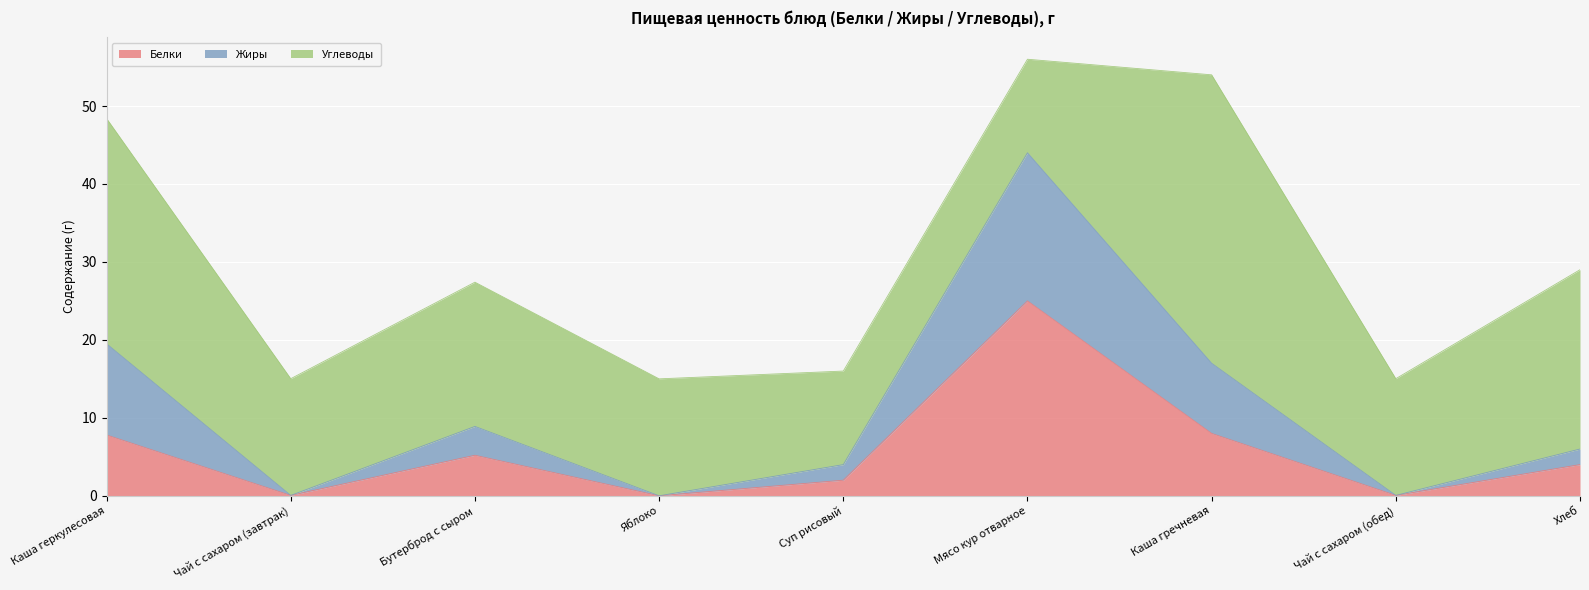

At which label does Белки reach its peak?

Мясо кур отварное